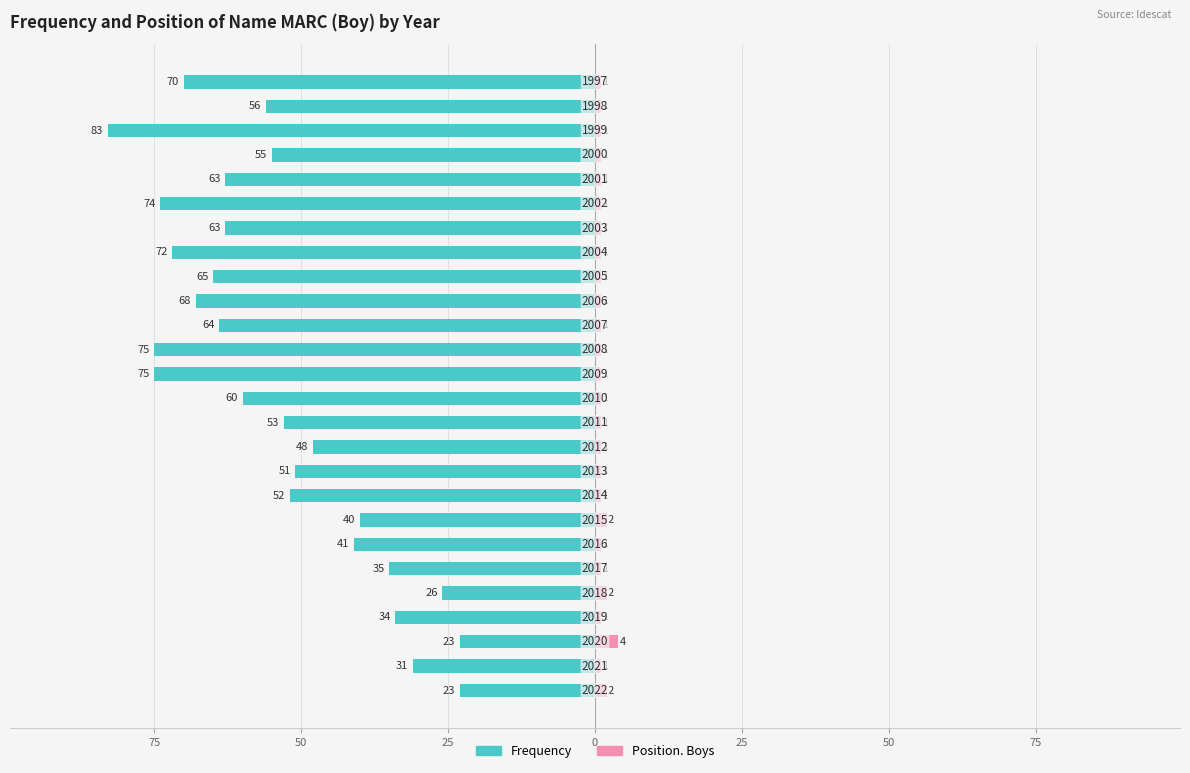

What is the average value of the Position. Boys series?

1